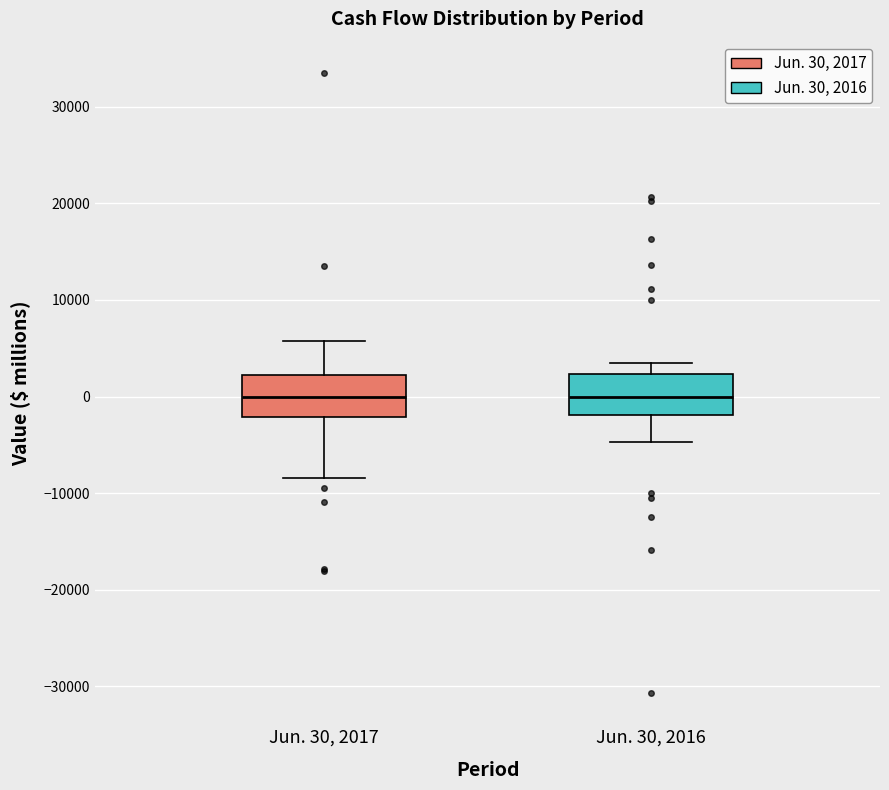

Reading left to right, transcribe this box plot: for each box, give where its median line is, the range the box spans, and where its two whiskers end, as read against the y-axis. The values are not printed on the chart, so give them approximately, as read against the axis.

Jun. 30, 2017: median 0, box -2000 to 2000, whiskers -8000 to 6000
Jun. 30, 2016: median 0, box -2000 to 2000, whiskers -5000 to 4000